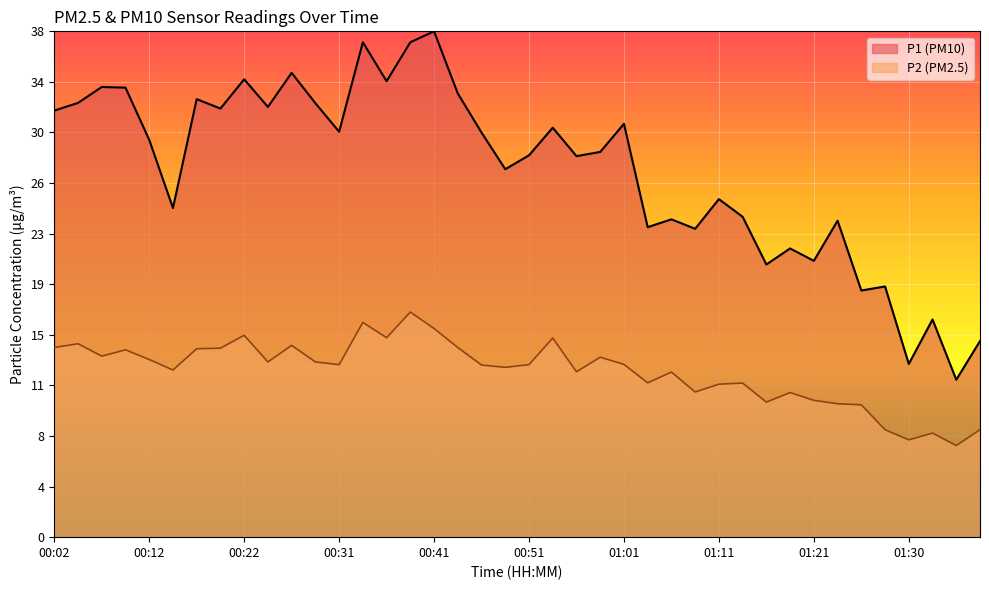

The P1 series shows 43.0 at 01:33. True or false?

True